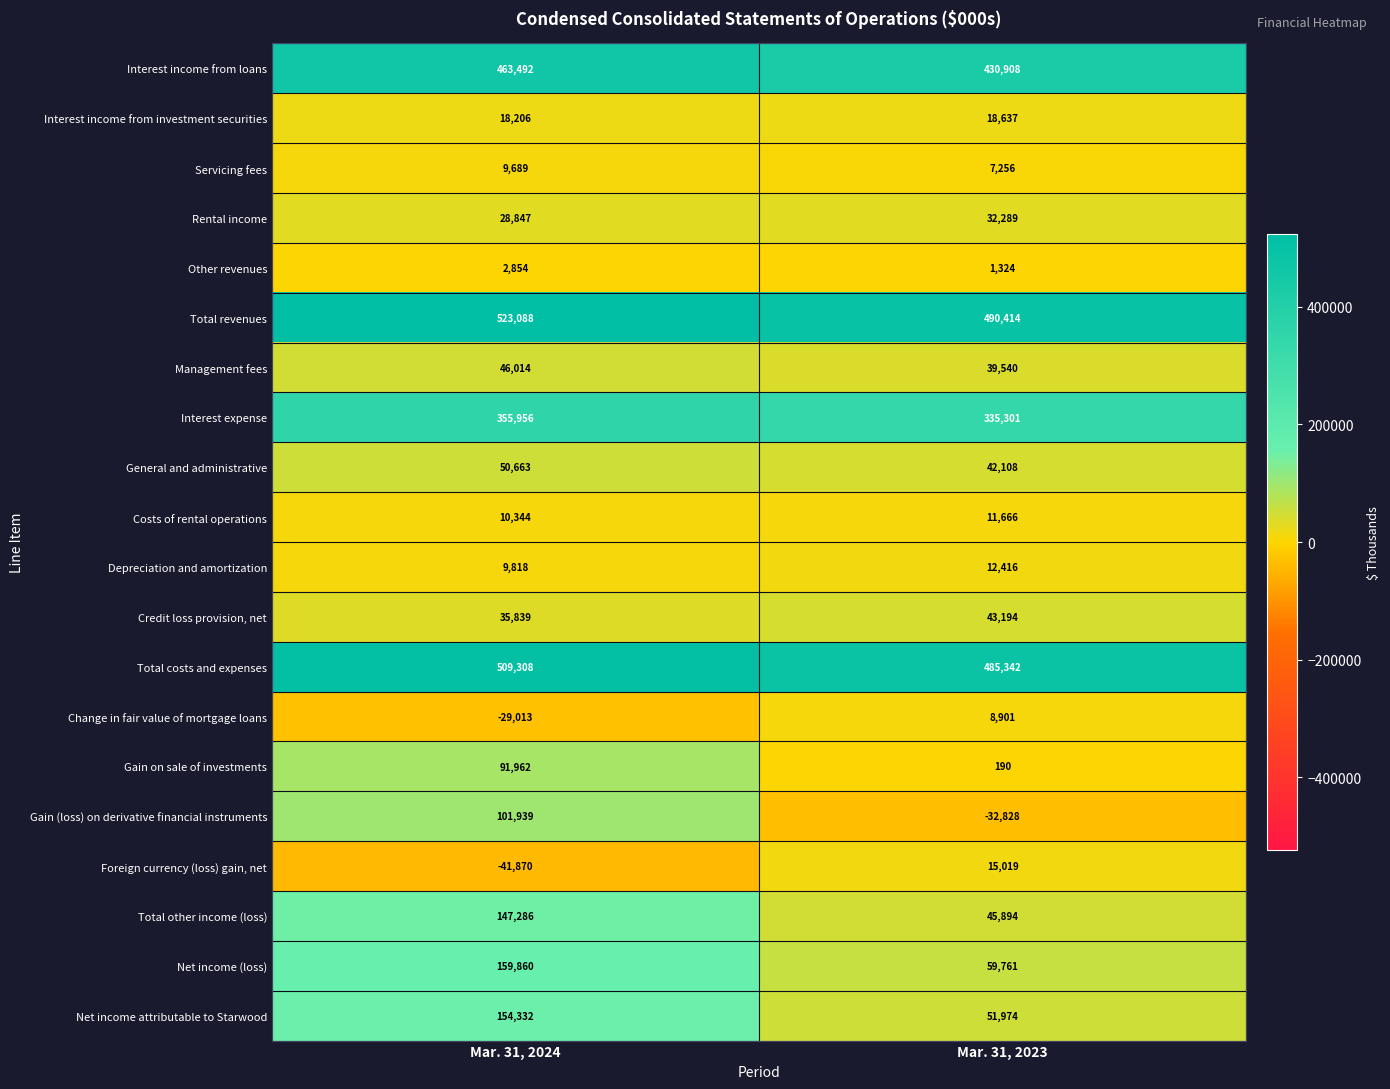

Read the Interest income from investment securities value at Mar. 31, 2023.

18637